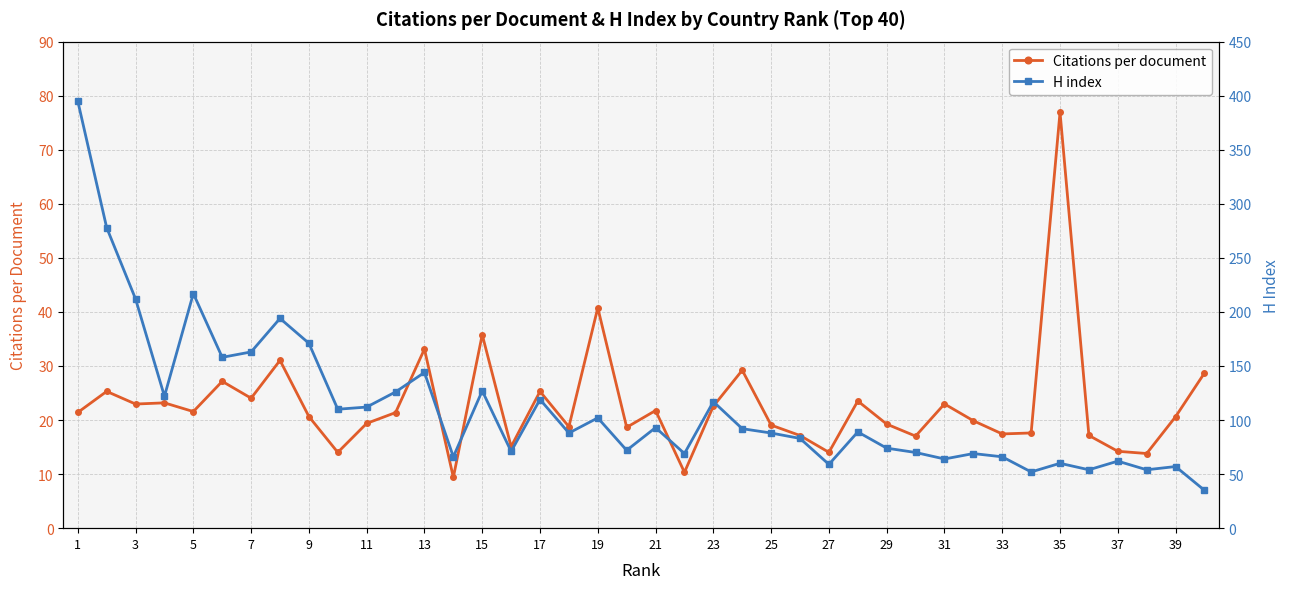

What is the sum of all H index values?

4454.0